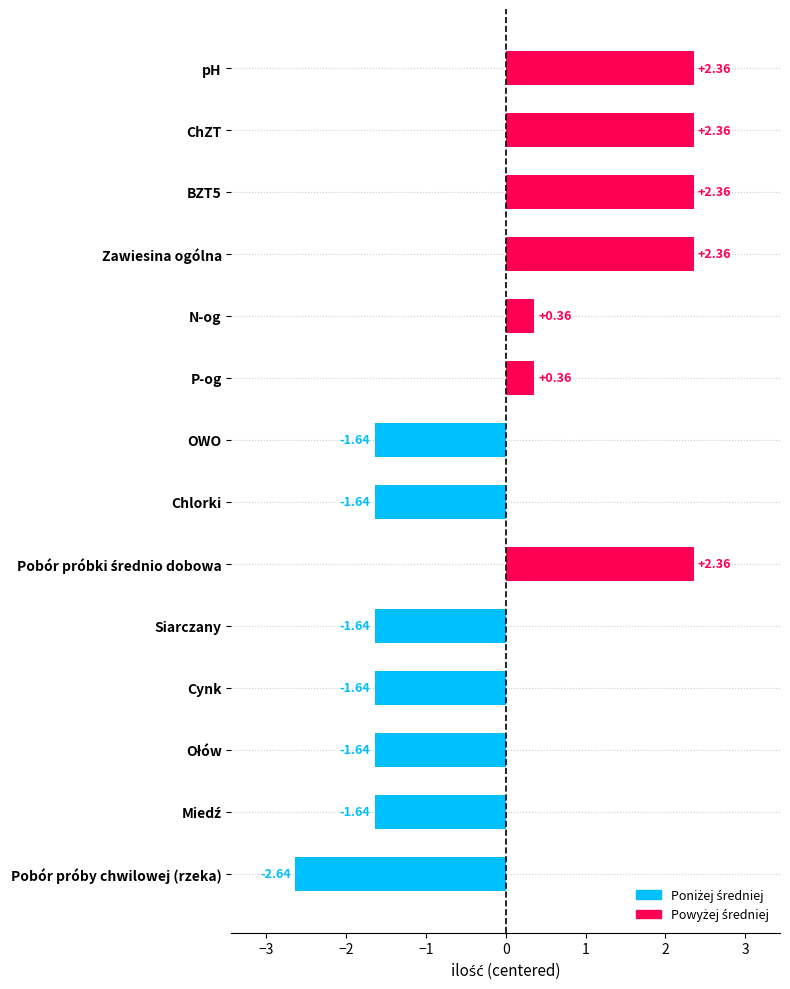

What is the label of the 14th bar from the bottom?

pH